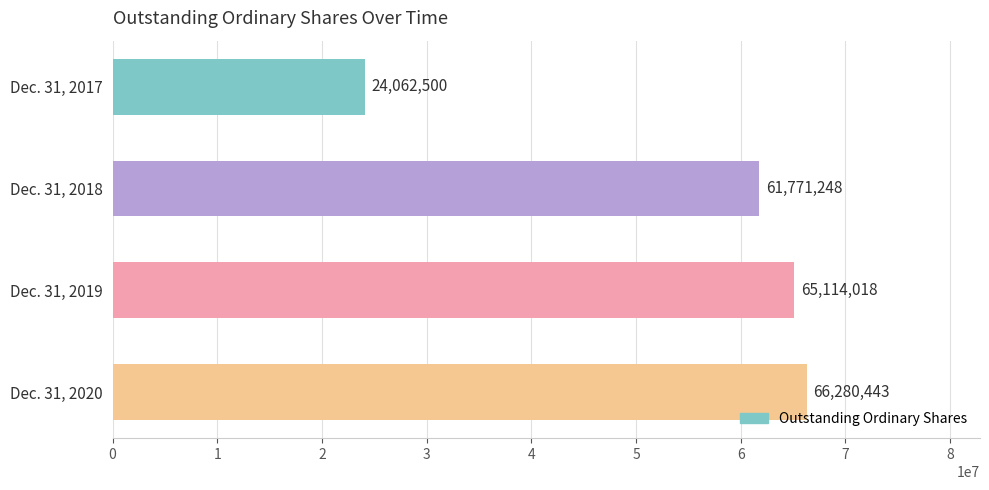

What is the difference between the values at Dec. 31, 2017 and Dec. 31, 2020?

42217943